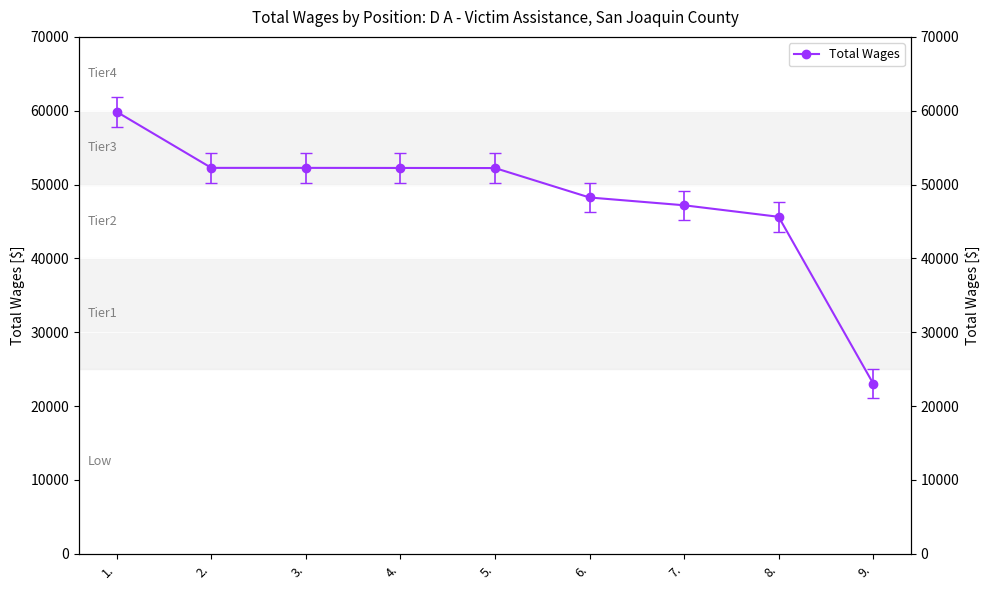

Approximately how many times larger is the value at 9. compared to 5.?

0.4